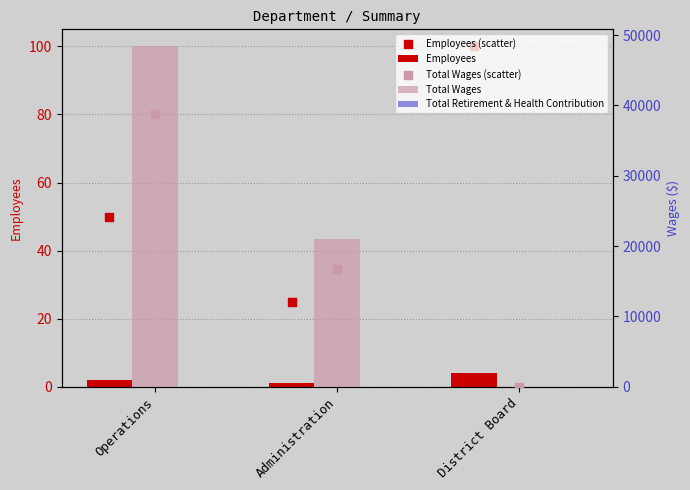

What are all the series names shown in the legend?

Employees, Employees (scatter), Total Wages, Total Retirement & Health Contribution, Total Wages (scatter)